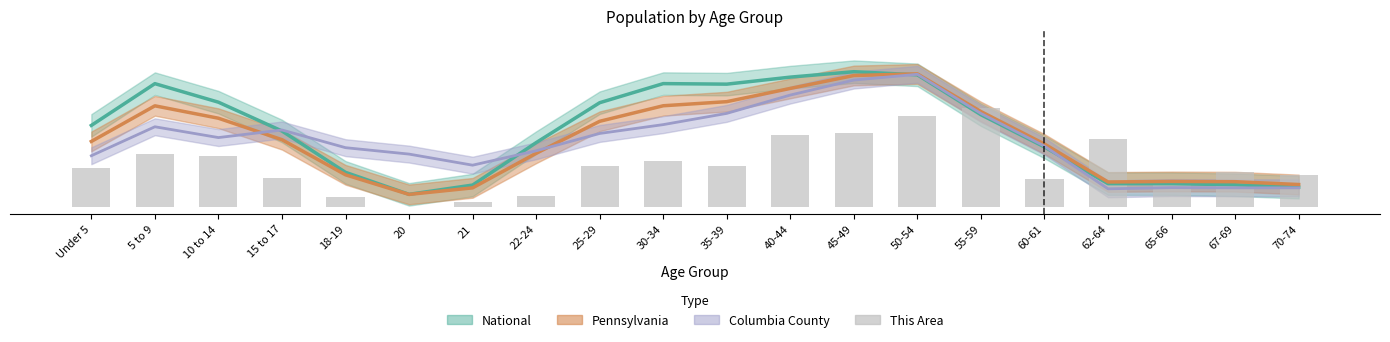

Reading left to right, transcribe all the data shown in this chart.

0.3	0.4	0.4	0.2	0.1	0.0	0.0	0.1	0.3	0.3	0.3	0.5	0.5	0.6	0.7	0.2	0.5	0.2	0.2	0.2